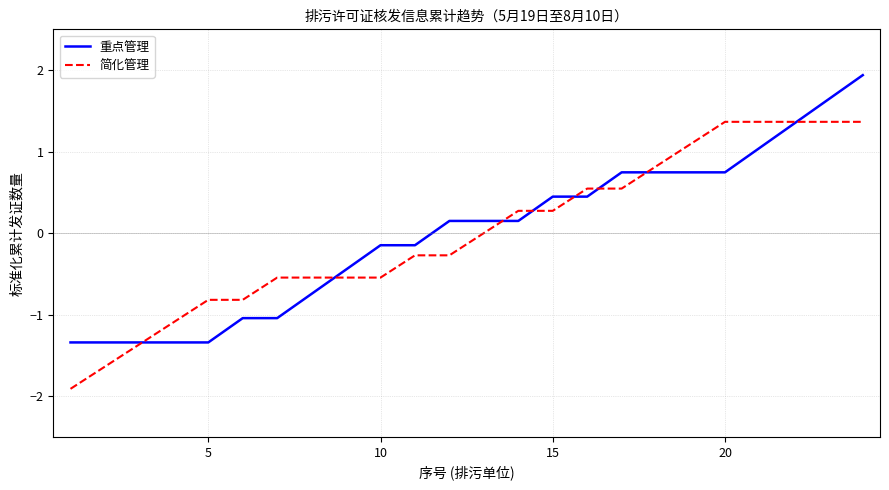

Which series has the largest range (max minus min)?

重点管理